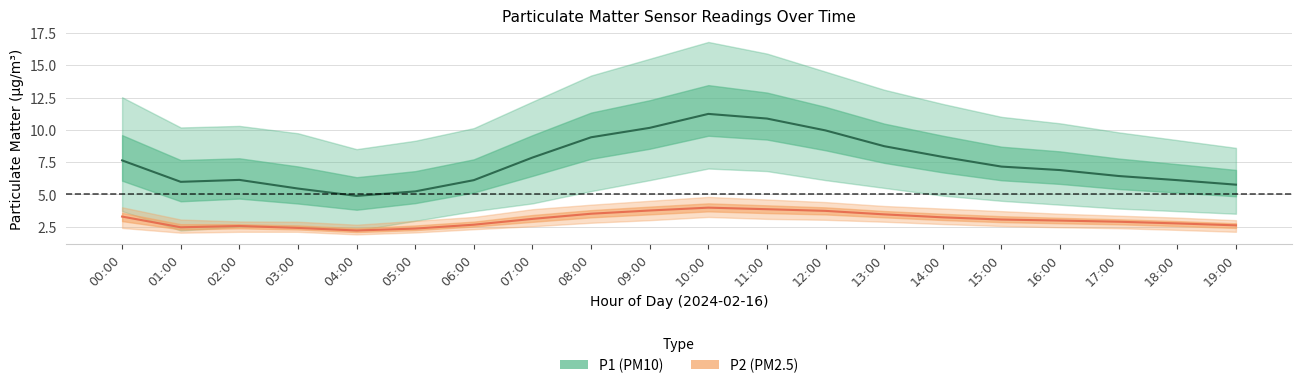

At which category does P2_upper reach its first local peak?

10:00